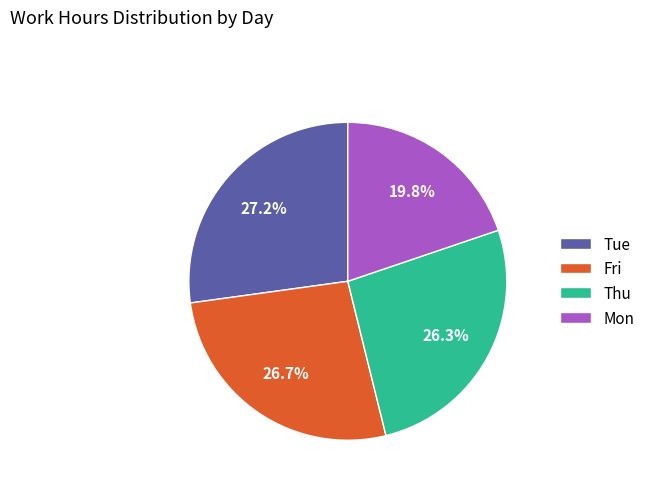

Count the number of slices in the pie.

4